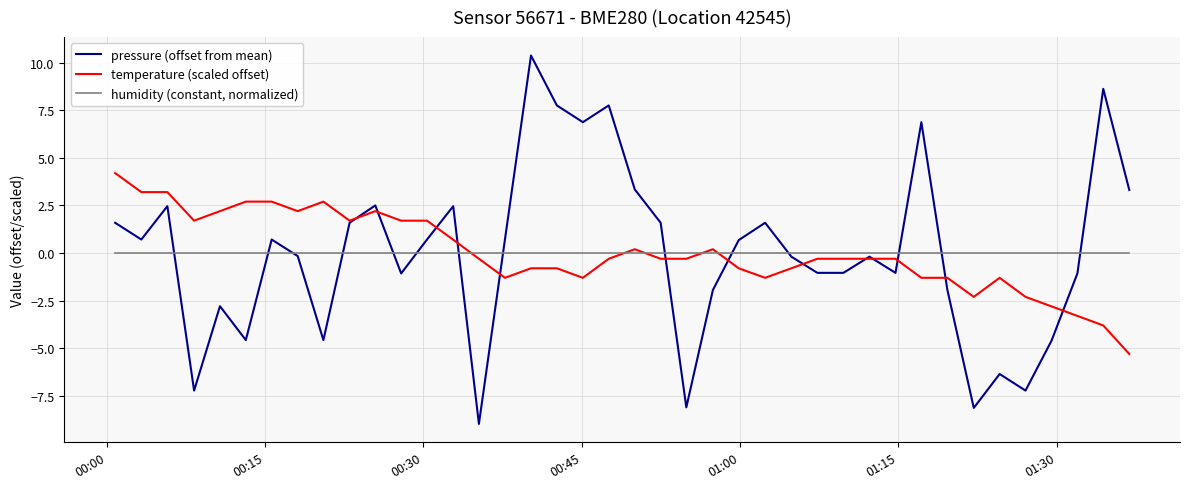

What are all the series names shown in the legend?

pressure (offset from mean), temperature (scaled offset), humidity (constant, normalized)